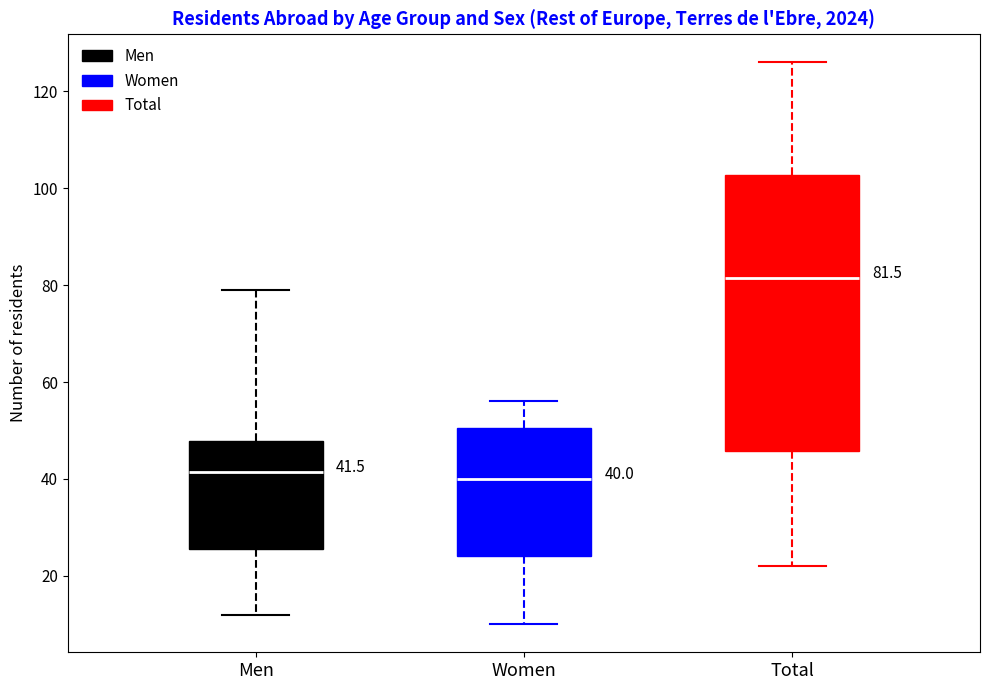

Comparing the boxes themselves (not the whiskers), which one is the tallest?

Total